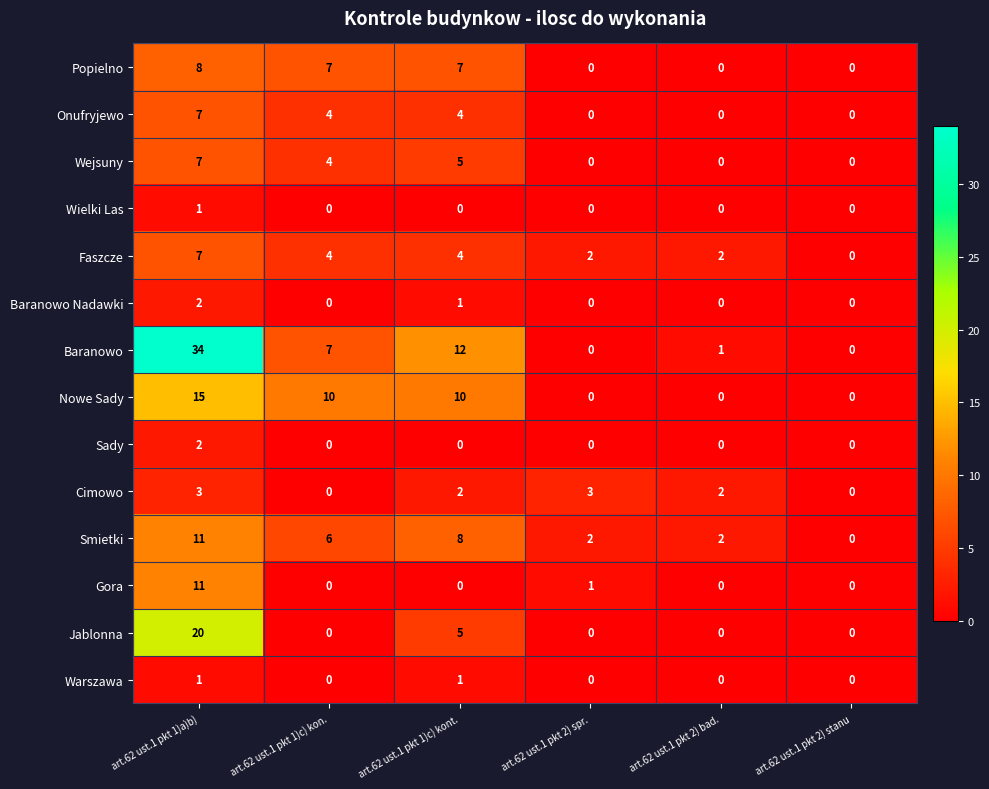

The value of Wielki Las at art.62 ust.1 pkt 1)c) kont. is 0. True or false?

True